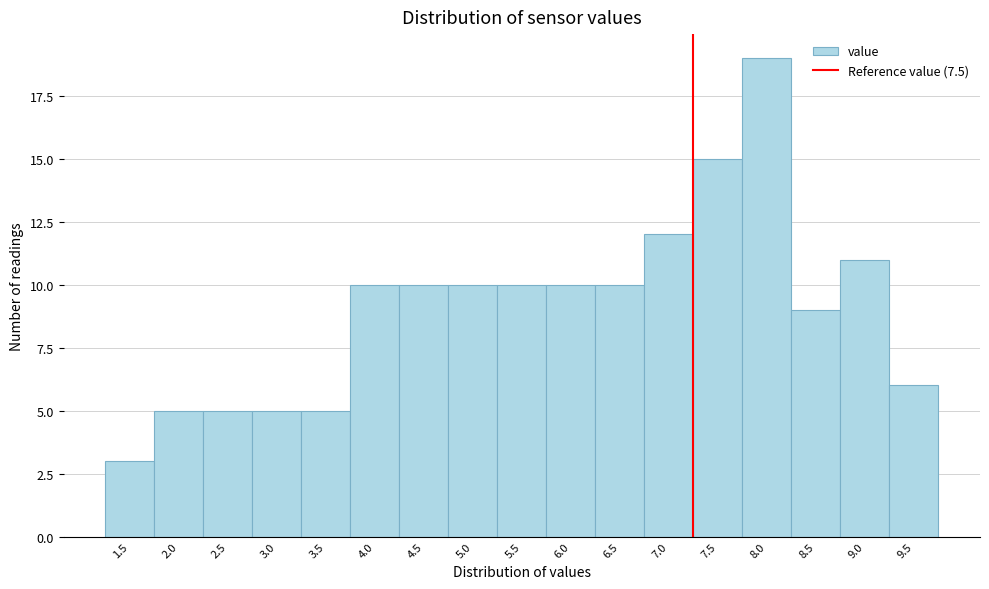

Reading left to right, transcribe all the data shown in this chart.

3	5	5	5	5	10	10	10	10	10	10	12	15	19	9	11	6